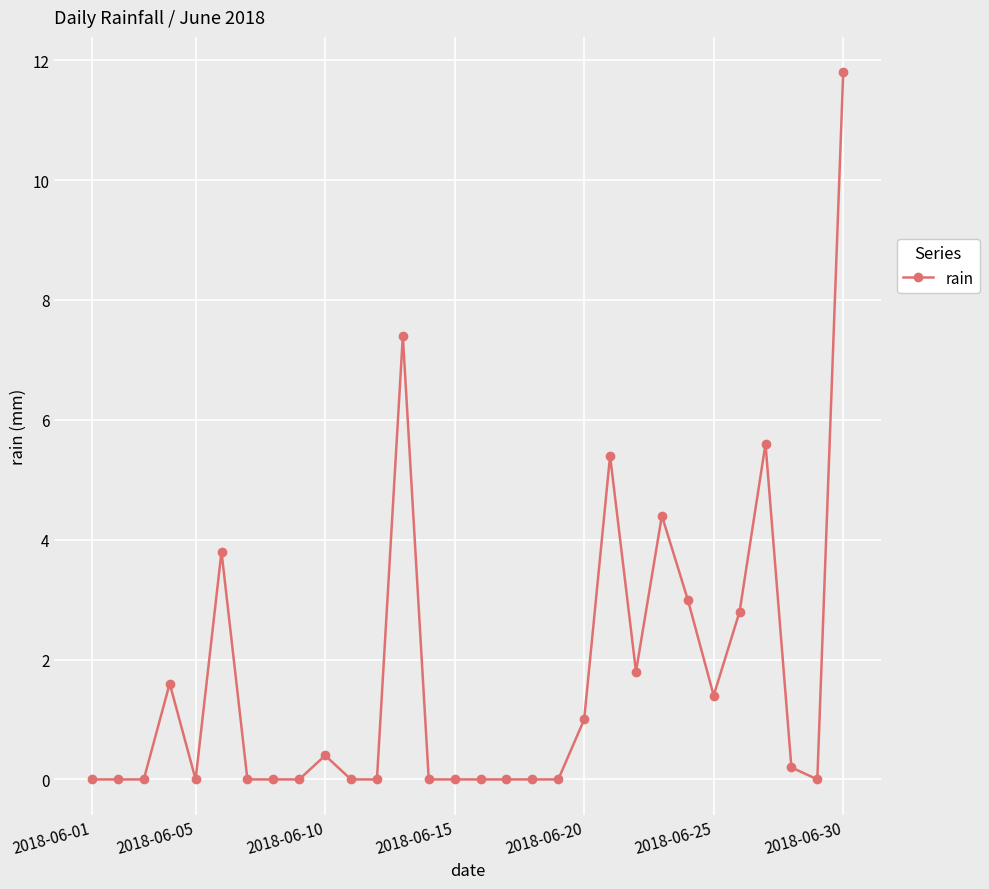

Reading right to left, extract all data points from this chart.

11.8	0.0	0.2	5.6	2.8	1.4	3.0	4.4	1.8	5.4	1.0	0.0	0.0	0.0	0.0	0.0	0.0	7.4	0.0	0.0	0.4	0.0	0.0	0.0	3.8	0.0	1.6	0.0	0.0	0.0